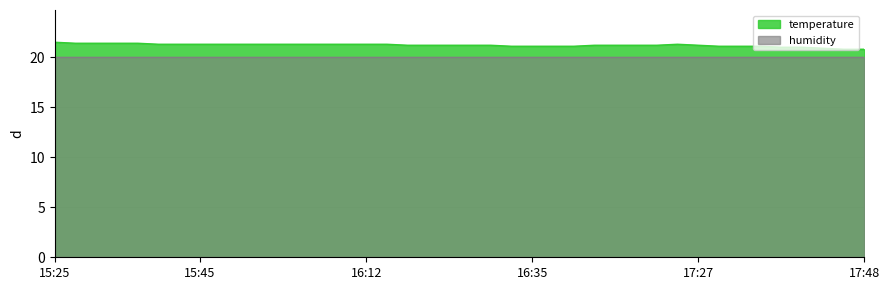

What is the difference between the values at 16:20 and 15:35?

0.2